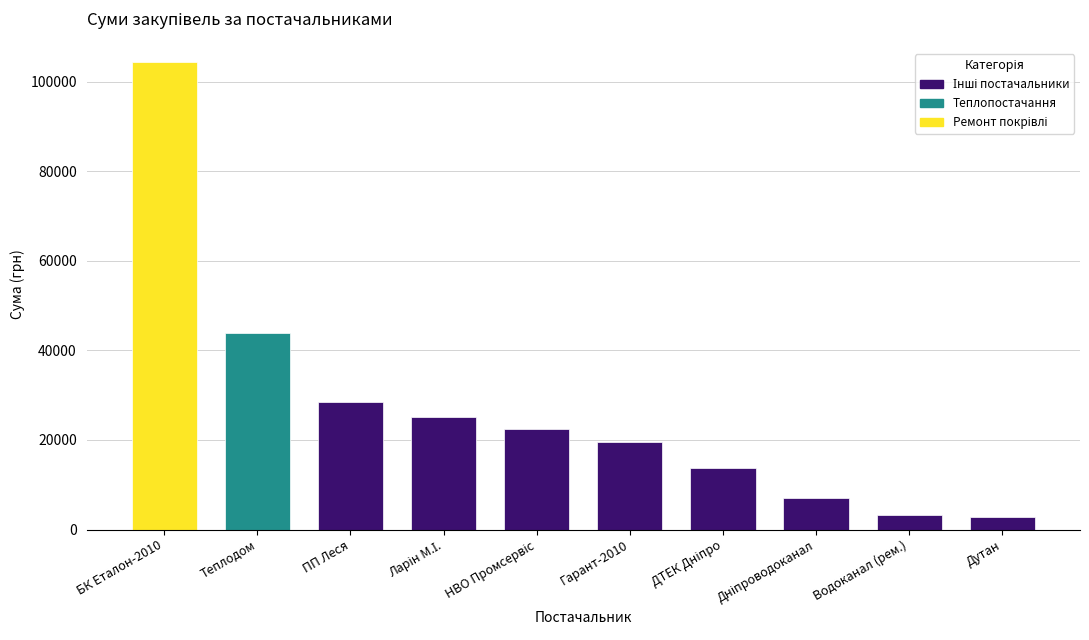

At which label is the value closest to 53598?

Теплодом